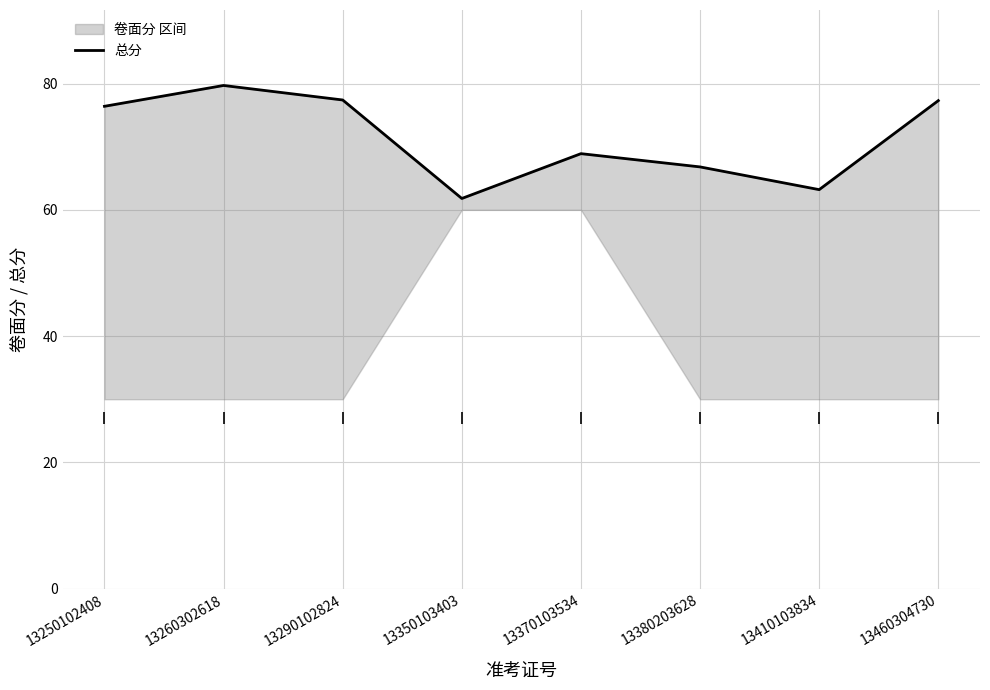

Which label corresponds to the largest value in the chart?

13260302618